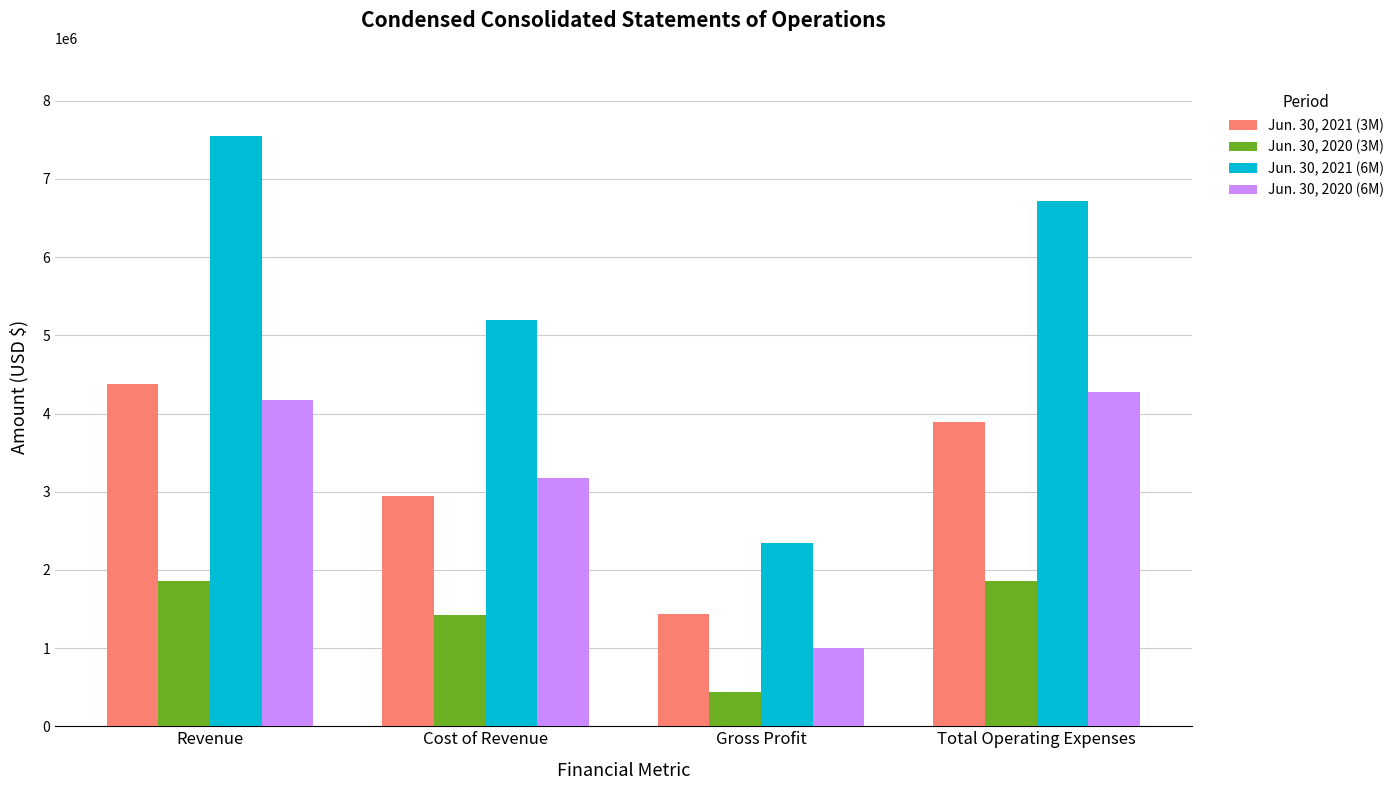

Is it true that Jun. 30, 2021 (6M) equals 3669991 at Revenue?

False